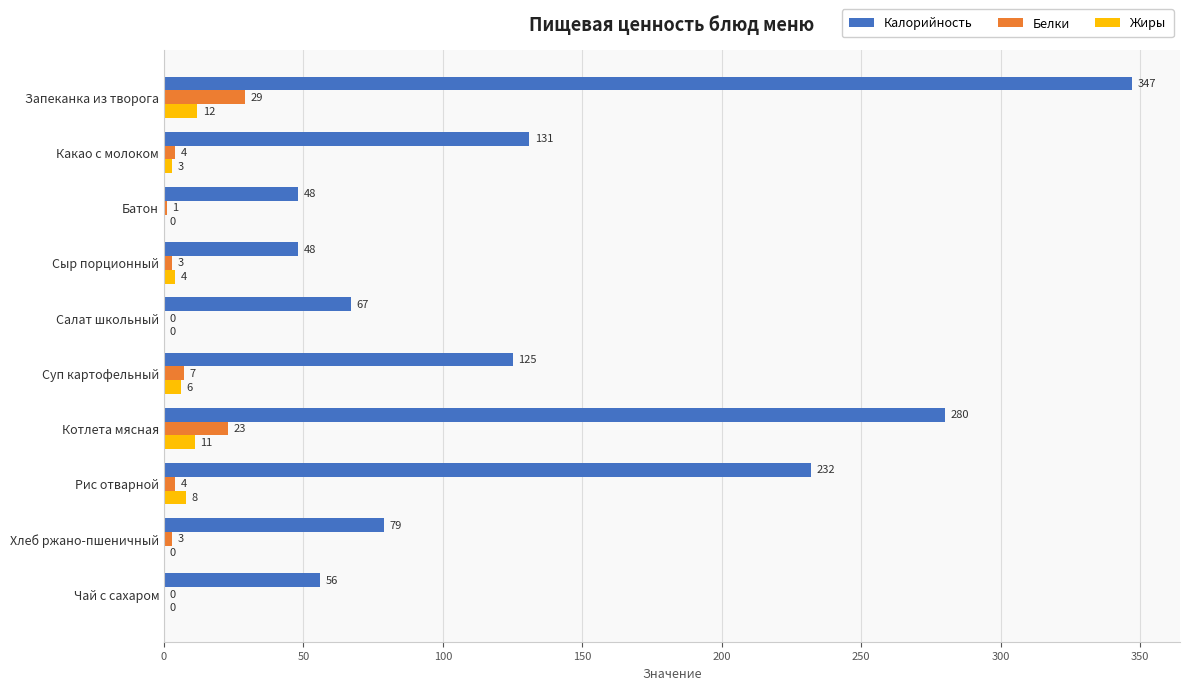

Which series has the largest total across all categories?

Калорийность